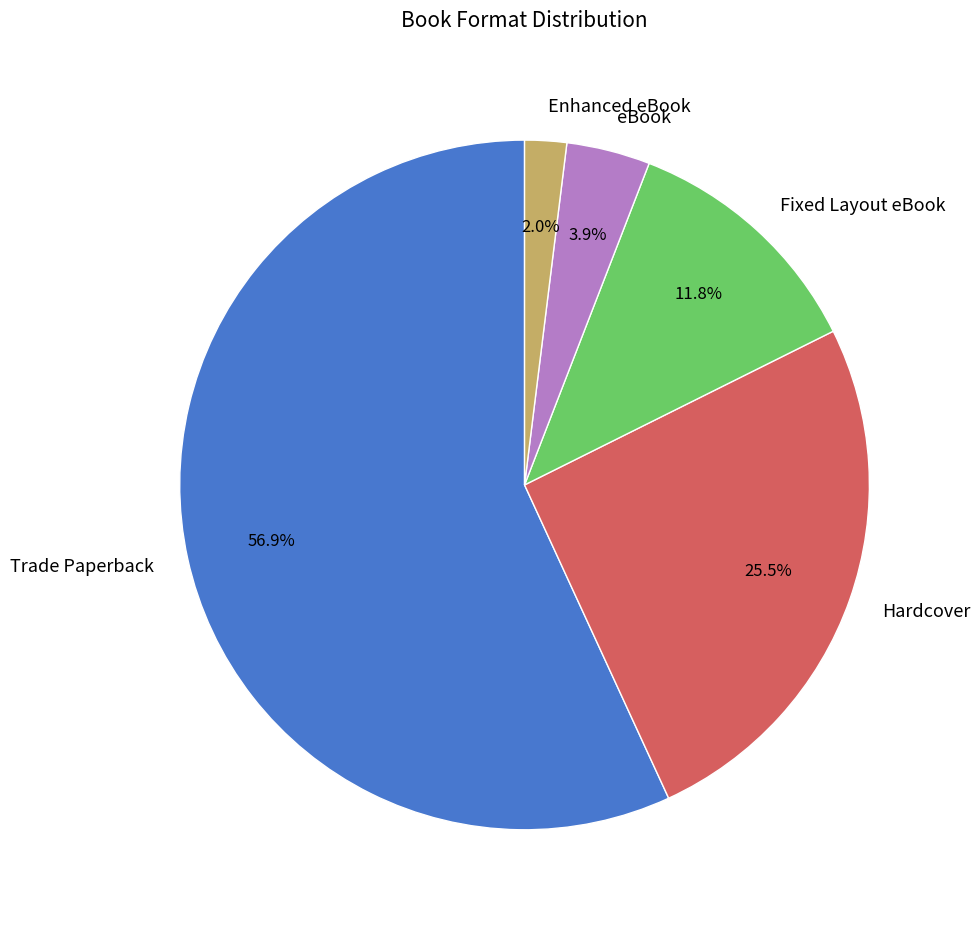

Is Trade Paperback the majority of the pie?

Yes